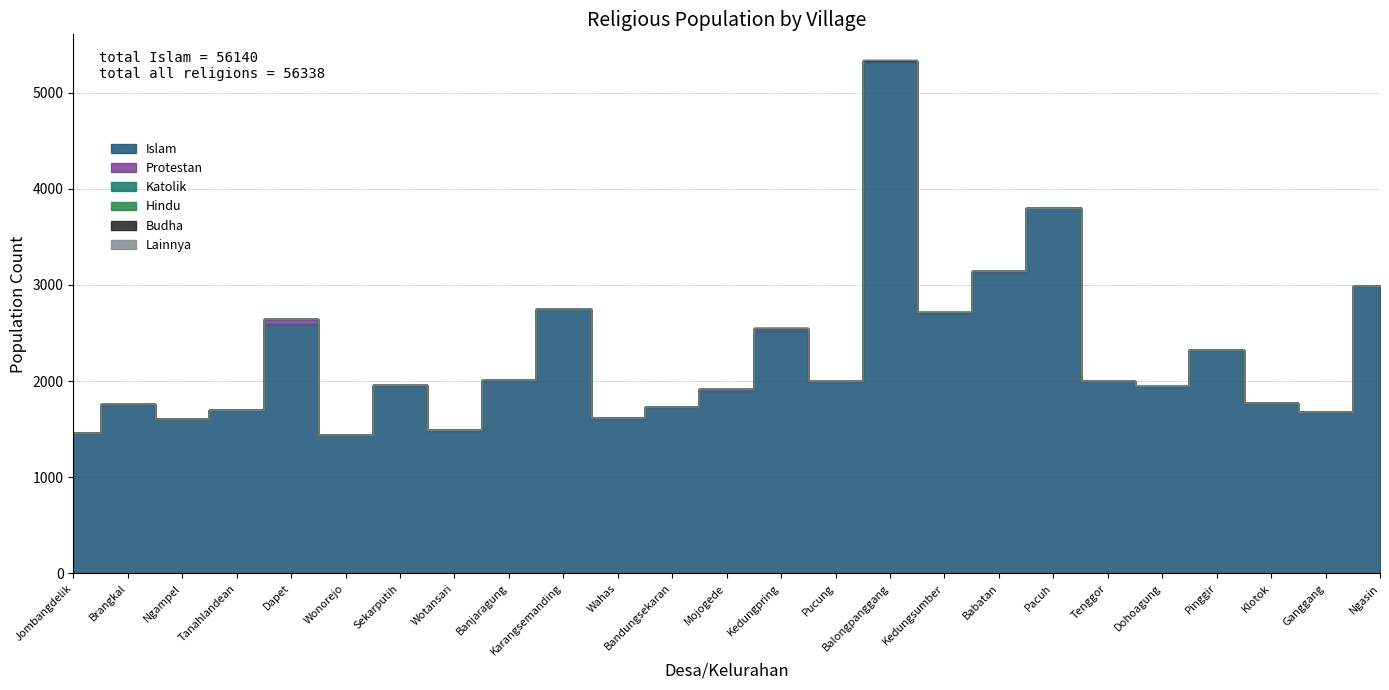

Reading left to right, what are all the values shown in this chart?

Islam: 1459	1747	1604	1699	2589	1440	1953	1480	2002	2751	1608	1731	1898	2523	1994	5320	2707	3130	3798	2003	1943	2322	1776	1676	2987
Protestan: 2	10	0	0	56	0	7	8	10	1	6	0	19	18	3	10	4	10	0	0	0	0	0	0	1
Katolik: 0	0	0	0	2	0	0	0	1	0	0	0	0	6	0	1	3	1	0	0	4	0	0	0	0
Hindu: 0	0	0	0	1	0	0	0	0	0	0	0	0	1	0	0	0	0	0	0	0	0	0	0	0
Budha: 0	0	0	0	0	0	0	0	0	0	0	0	0	1	0	8	0	0	0	0	0	0	0	0	0
Lainnya: 0	0	1	0	0	0	0	0	0	0	0	0	0	0	0	0	0	0	3	0	0	0	0	0	0